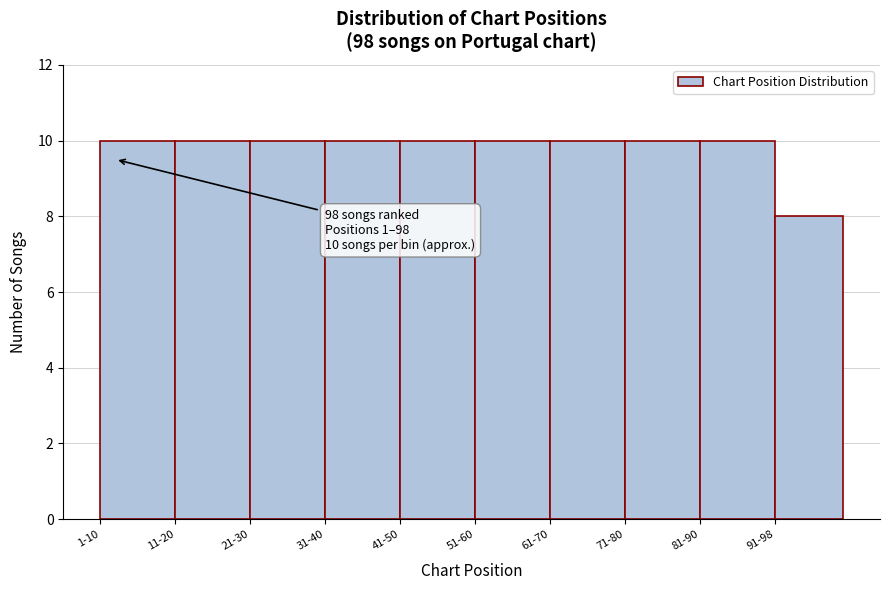

Reading left to right, what are all the values shown in this chart?

10	10	10	10	10	10	10	10	10	8